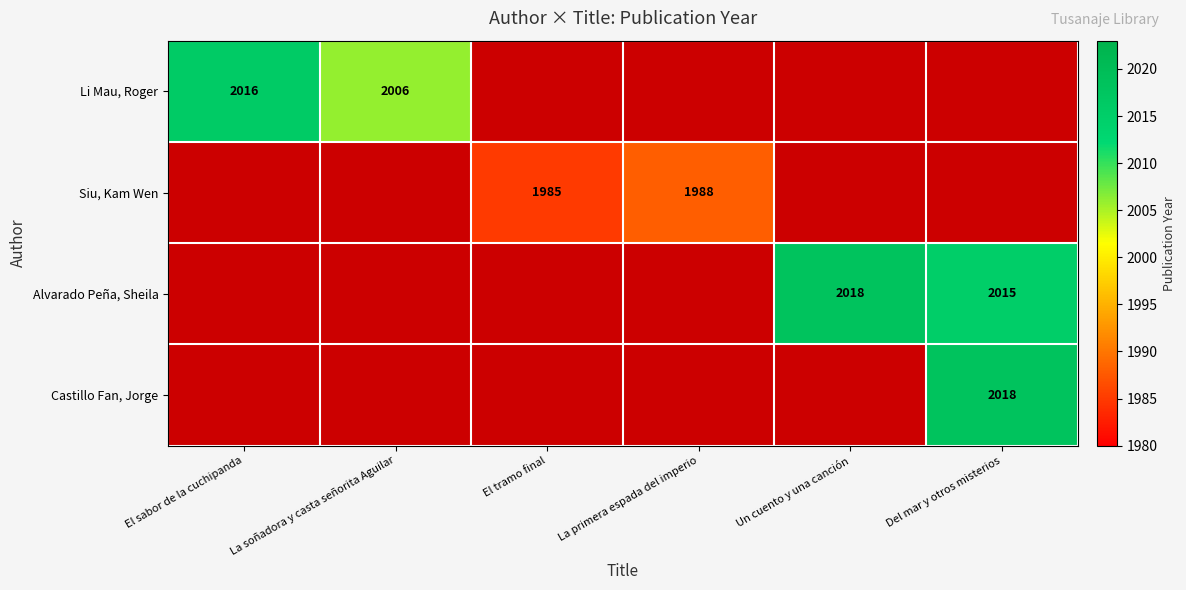

At which category does the chart reach its peak across all series?

Un cuento y una canción